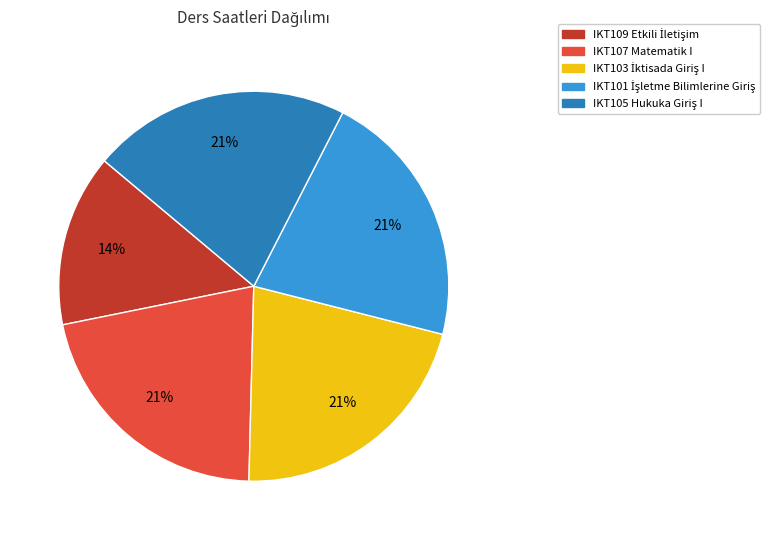

To the nearest percent, what is the average slice percentage?

20%